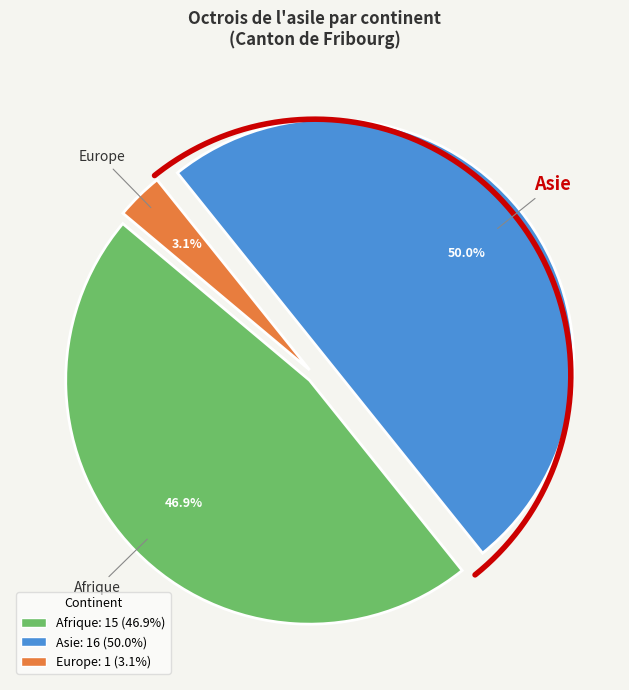

What is the change in value from Afrique to Europe?

-14